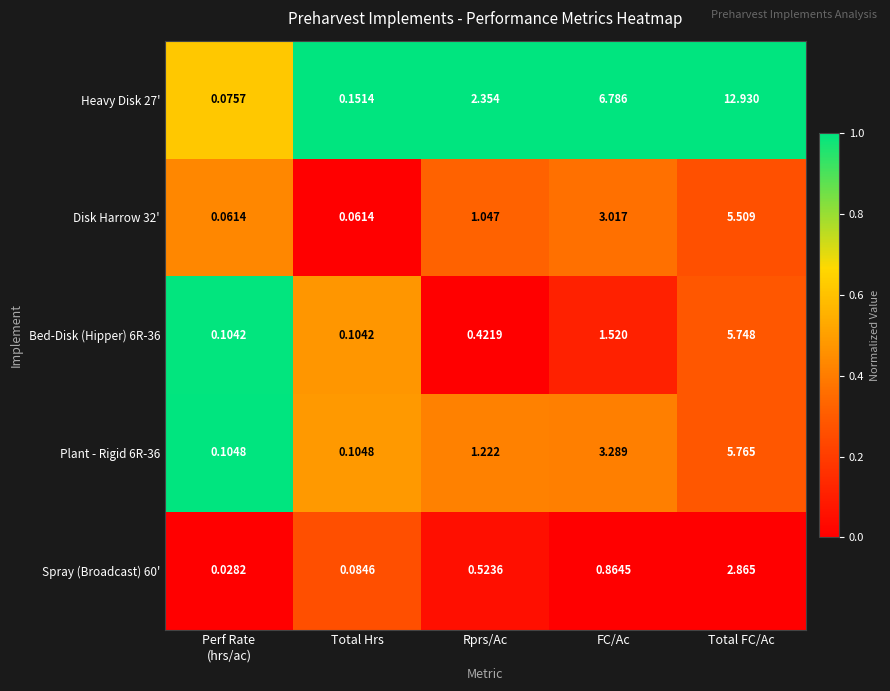

Between Total Hrs and Total FC/Ac, which series saw the biggest shift?

Heavy Disk 27'